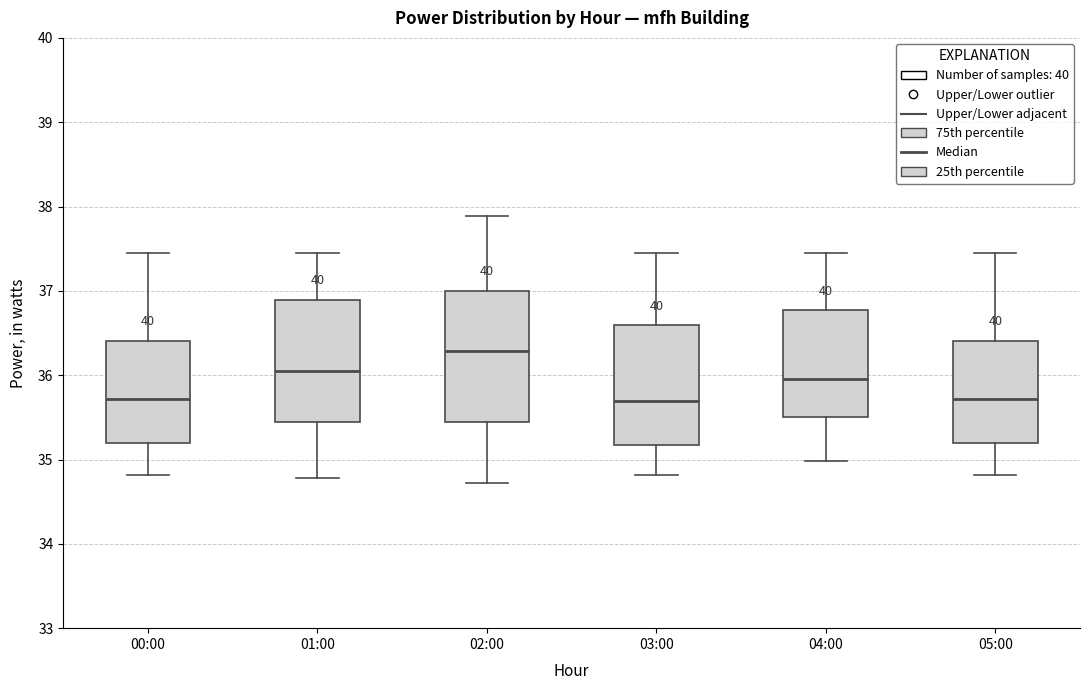

Reading left to right, transcribe this box plot: for each box, give where its median line is, the range the box spans, and where its two whiskers end, as read against the y-axis. The values are not printed on the chart, so give them approximately, as read against the axis.

00:00: median 35.7, box 35.2 to 36.4, whiskers 34.8 to 37.5
01:00: median 36.1, box 35.5 to 36.9, whiskers 34.8 to 37.5
02:00: median 36.3, box 35.4 to 37.0, whiskers 34.7 to 37.9
03:00: median 35.7, box 35.2 to 36.6, whiskers 34.8 to 37.5
04:00: median 36.0, box 35.5 to 36.8, whiskers 35.0 to 37.5
05:00: median 35.7, box 35.2 to 36.4, whiskers 34.8 to 37.5